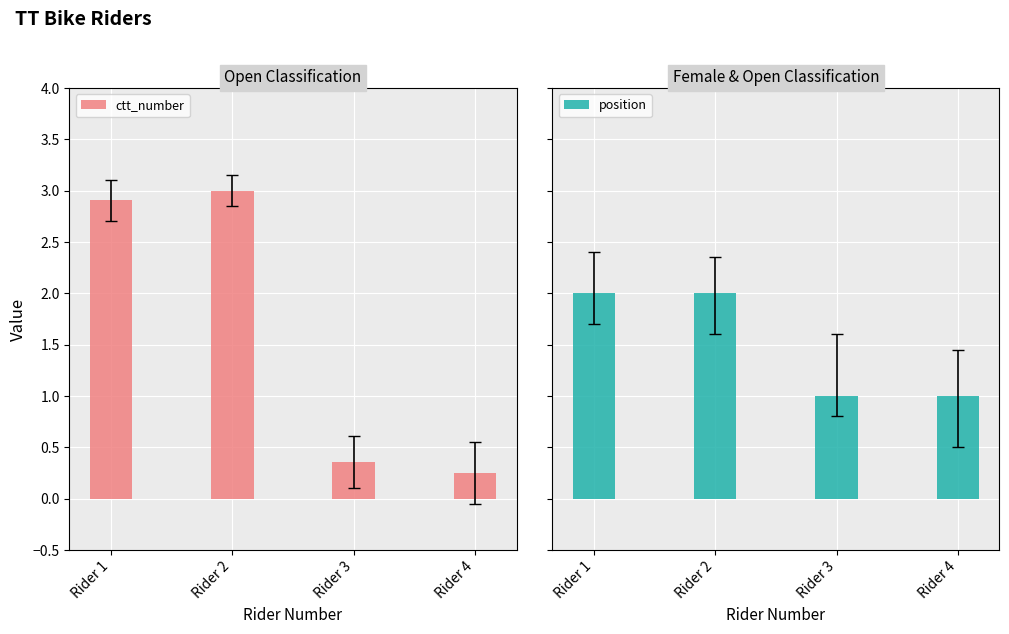

Are the bars horizontal?

No